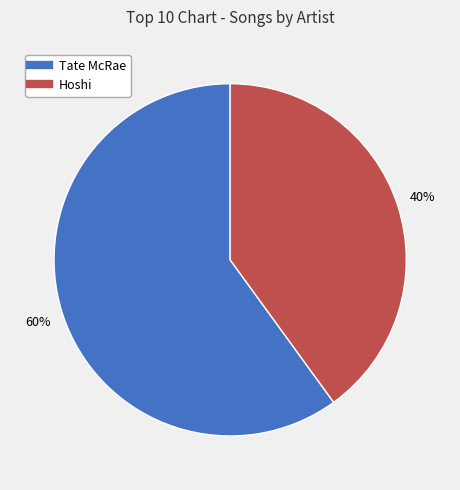

Is there any slice that represents more than half of the pie?

Yes